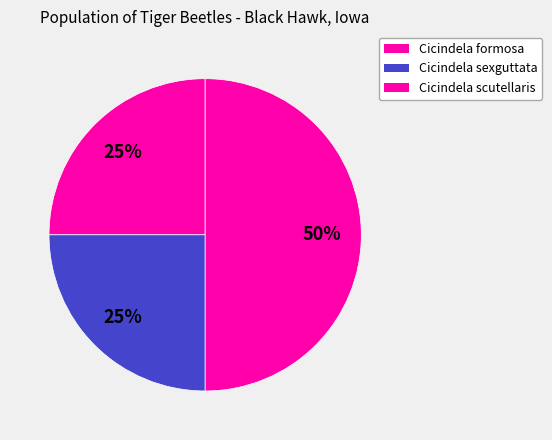

To the nearest percent, what is the difference between the Cicindela scutellaris and Cicindela sexguttata slice percentages?

25%